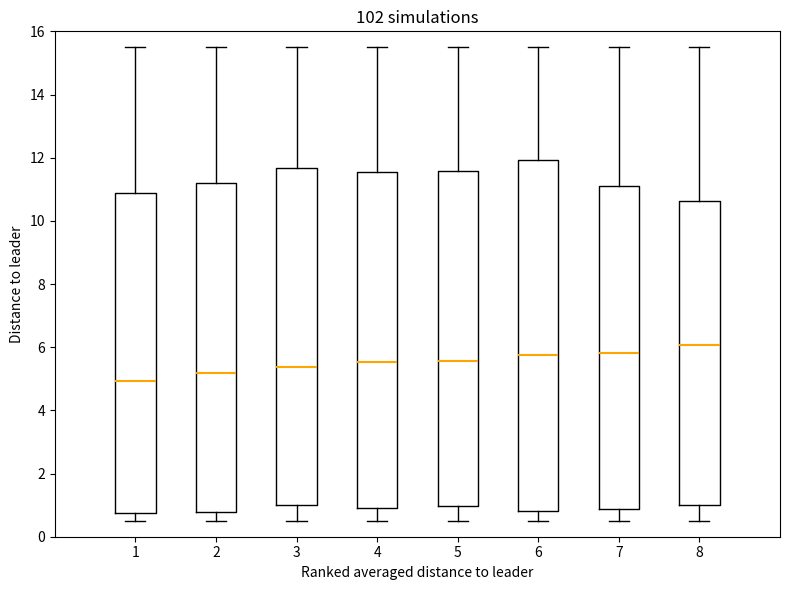

Reading left to right, transcribe this box plot: for each box, give where its median line is, the range the box spans, and where its two whiskers end, as read against the y-axis. The values are not printed on the chart, so give them approximately, as read against the axis.

1: median 5.0, box 0.8 to 10.8, whiskers 0.6 to 15.6
2: median 5.2, box 0.8 to 11.2, whiskers 0.6 to 15.6
3: median 5.4, box 1.0 to 11.6, whiskers 0.6 to 15.6
4: median 5.6, box 1.0 to 11.6, whiskers 0.6 to 15.6
5: median 5.6, box 1.0 to 11.6, whiskers 0.6 to 15.6
6: median 5.8, box 0.8 to 12.0, whiskers 0.6 to 15.6
7: median 5.8, box 0.8 to 11.2, whiskers 0.6 to 15.6
8: median 6.0, box 1.0 to 10.6, whiskers 0.6 to 15.6